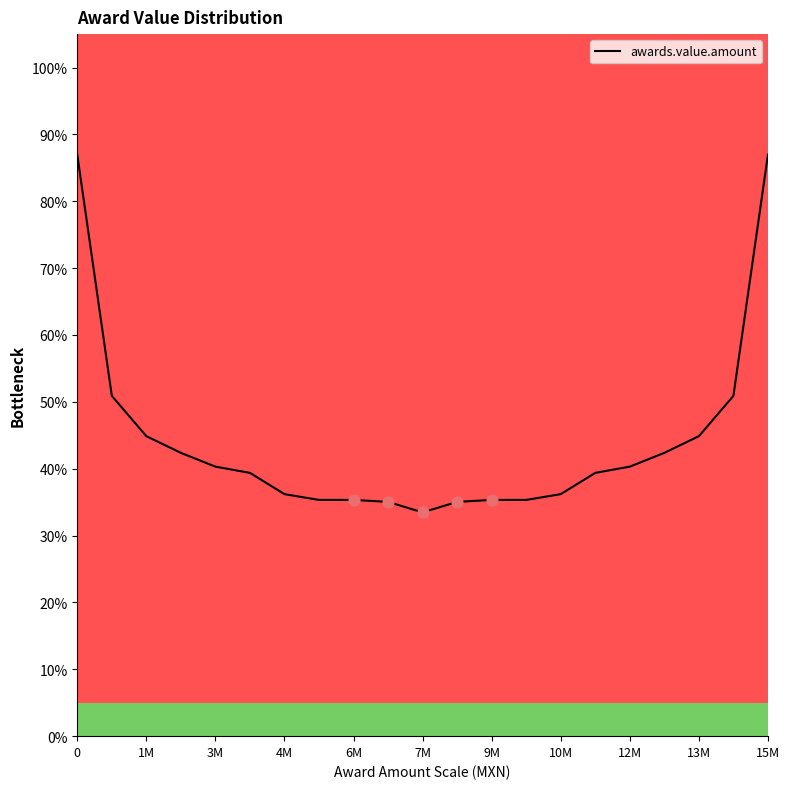

What is the minimum value shown in the chart?

33.5